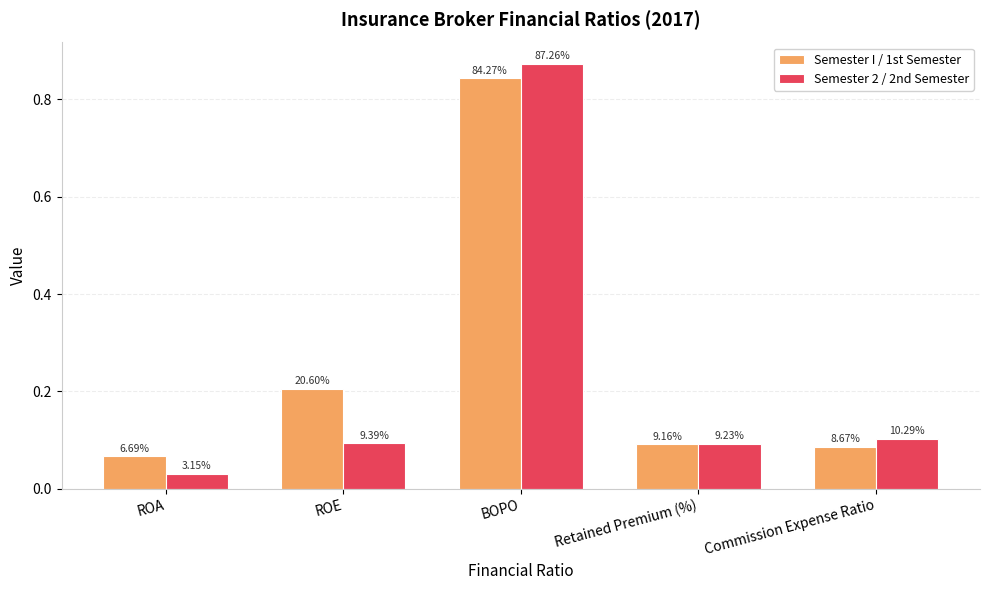

What is the value of the Semester 2 / 2nd Semester bar at the 2nd from the left?

0.1